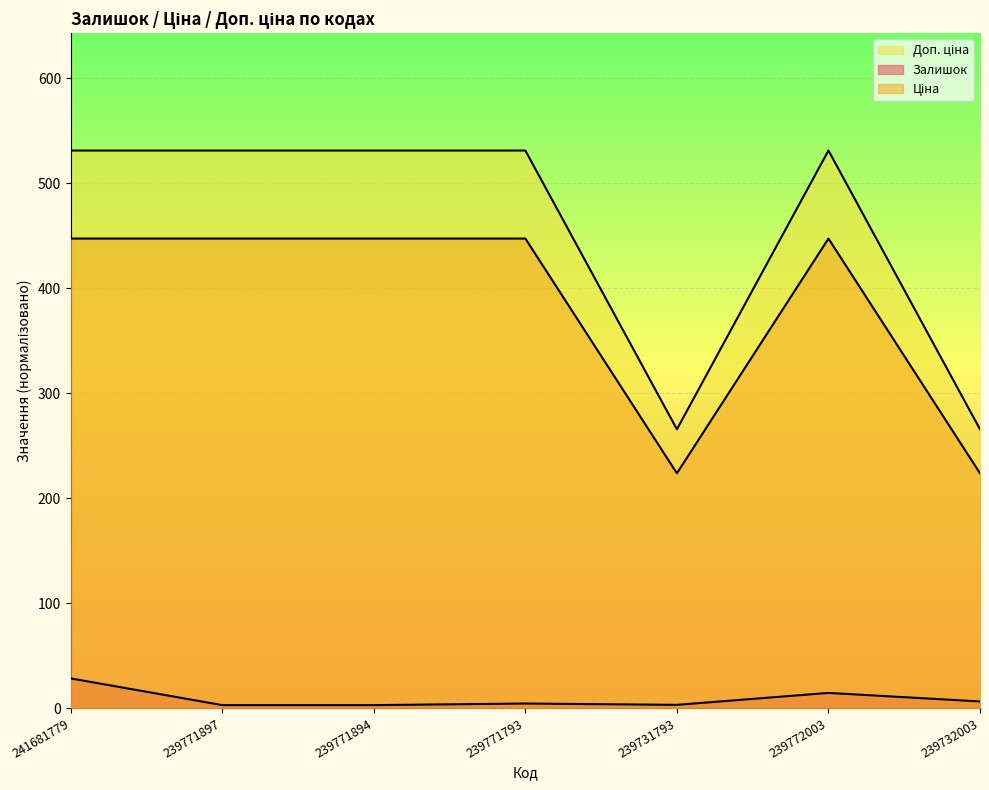

What is the label of the 5th point from the right?

239771894